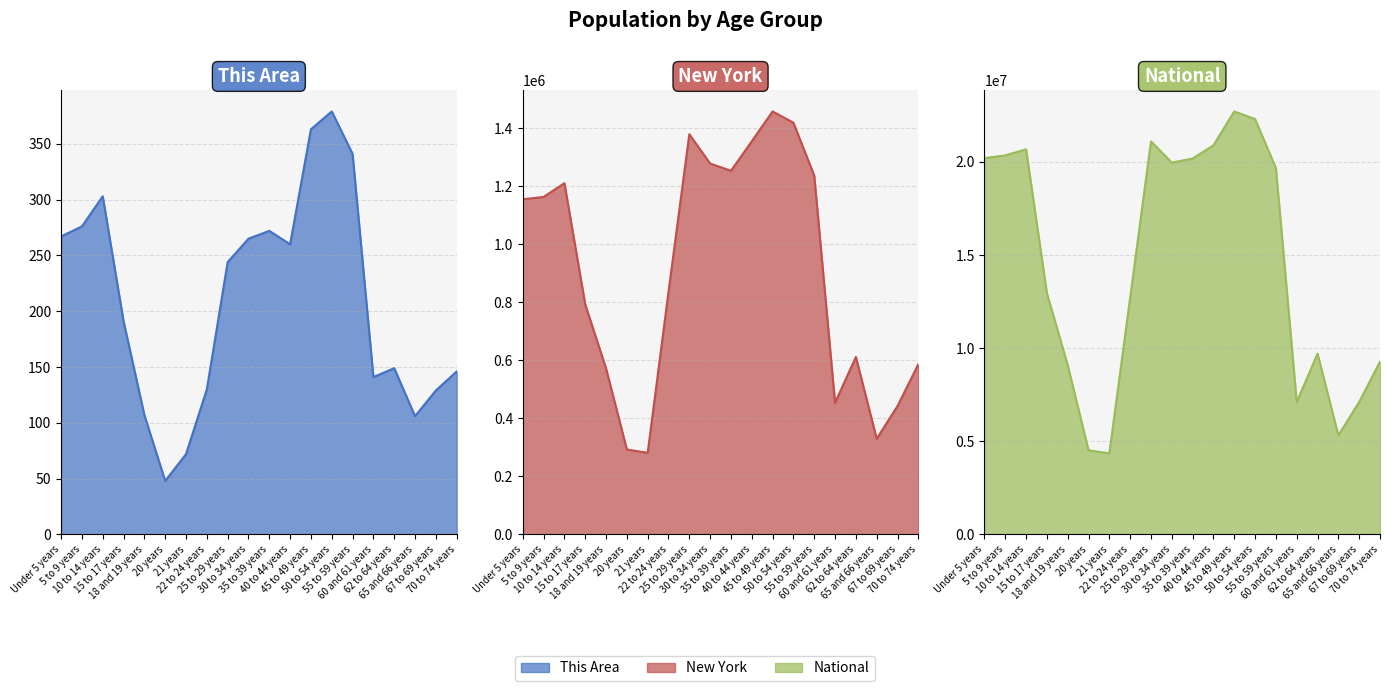

What position from the right is 40 to 44 years?

9